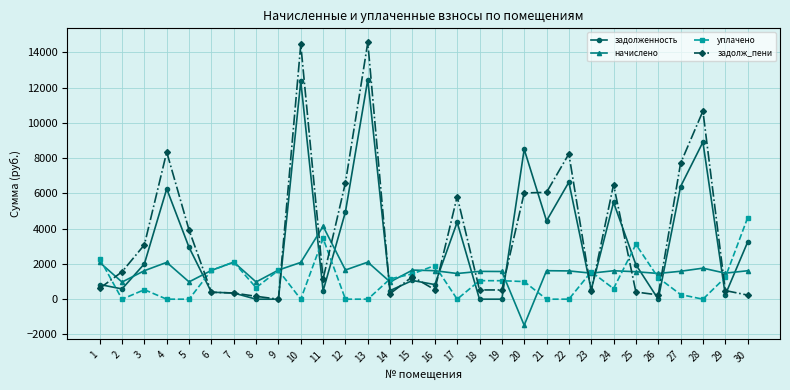

What value does the начислено series have at 25?

1558.4